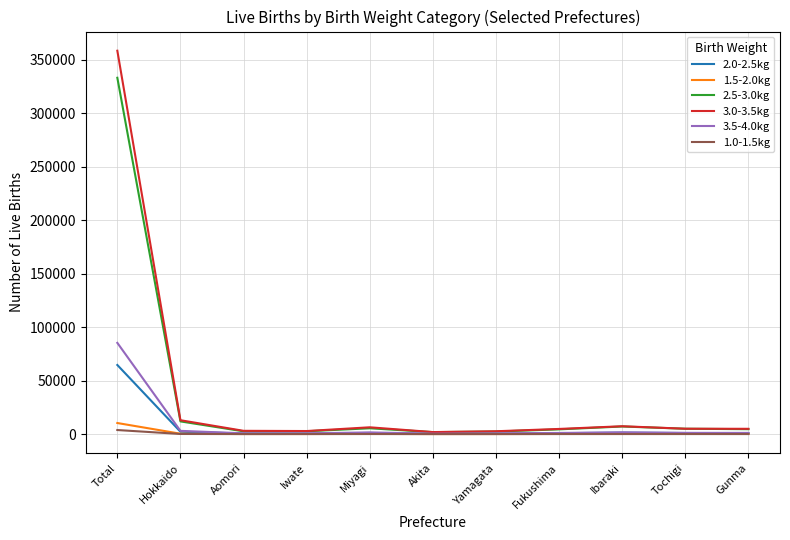

List the series in order of their peak value, highest first.

3.0-3.5kg, 2.5-3.0kg, 3.5-4.0kg, 2.0-2.5kg, 1.5-2.0kg, 1.0-1.5kg